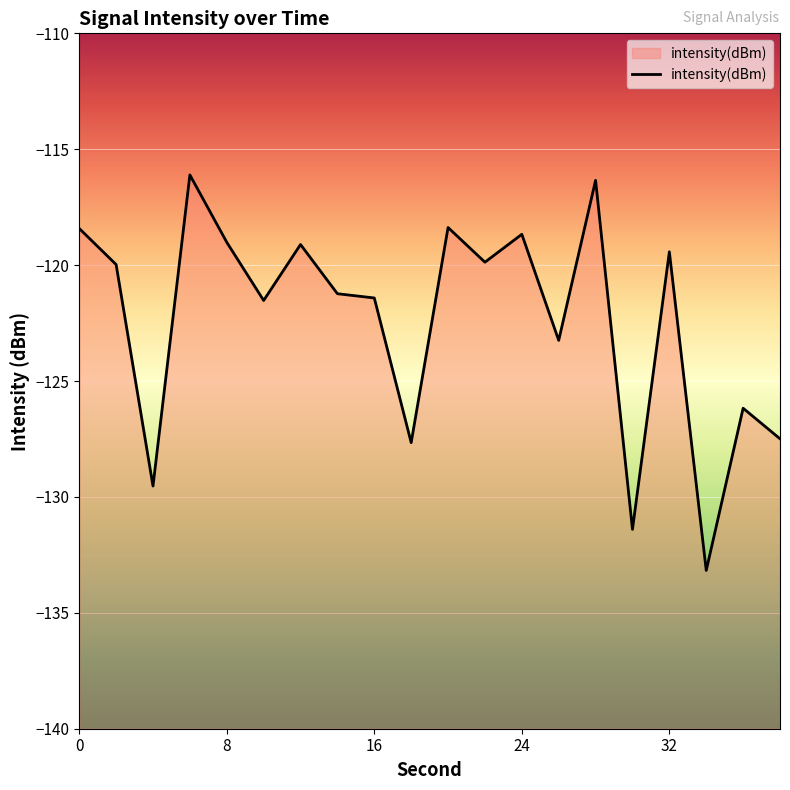

The value at 24 is -118.7. True or false?

True